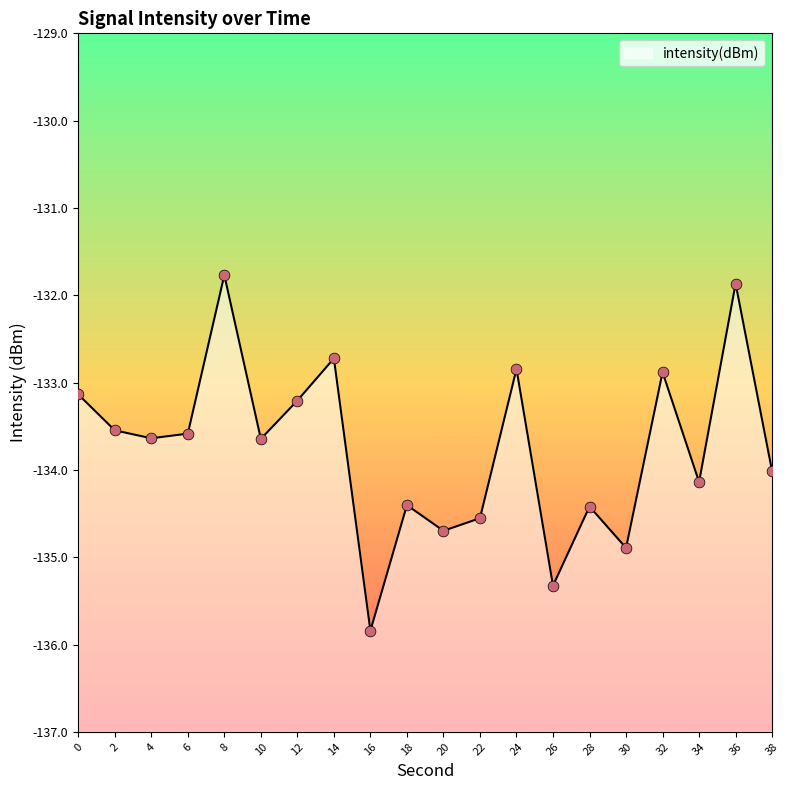

Which has a higher value, 38 or 2?

2